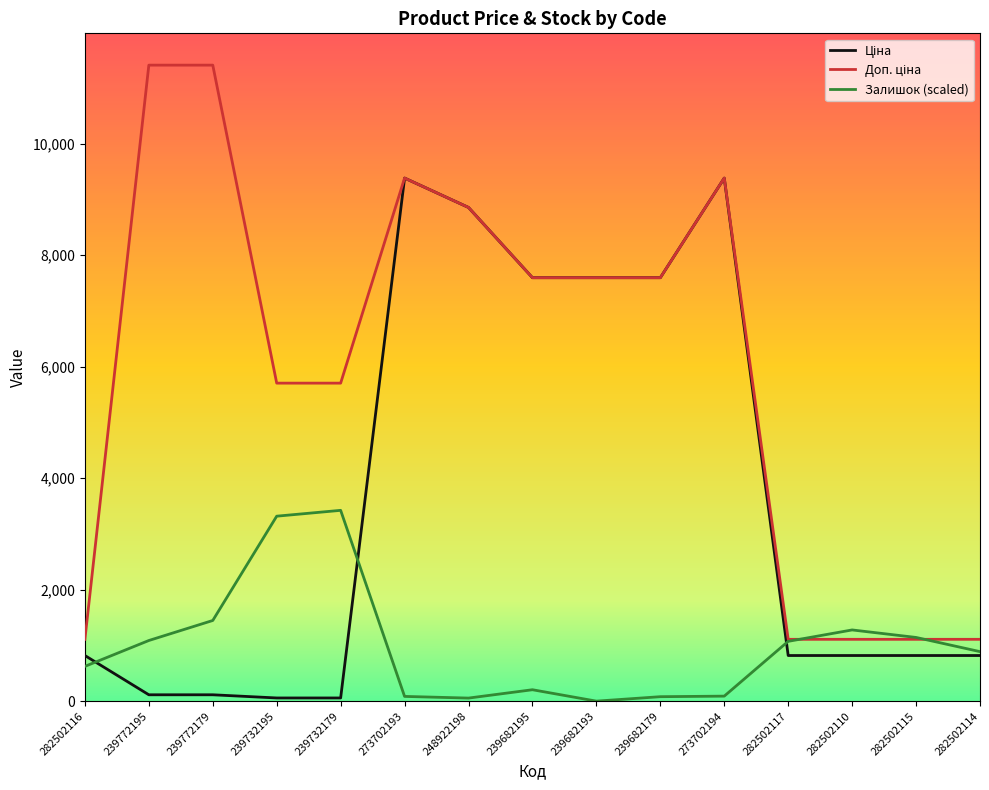

Does the chart display data point markers on the line(s)?

No